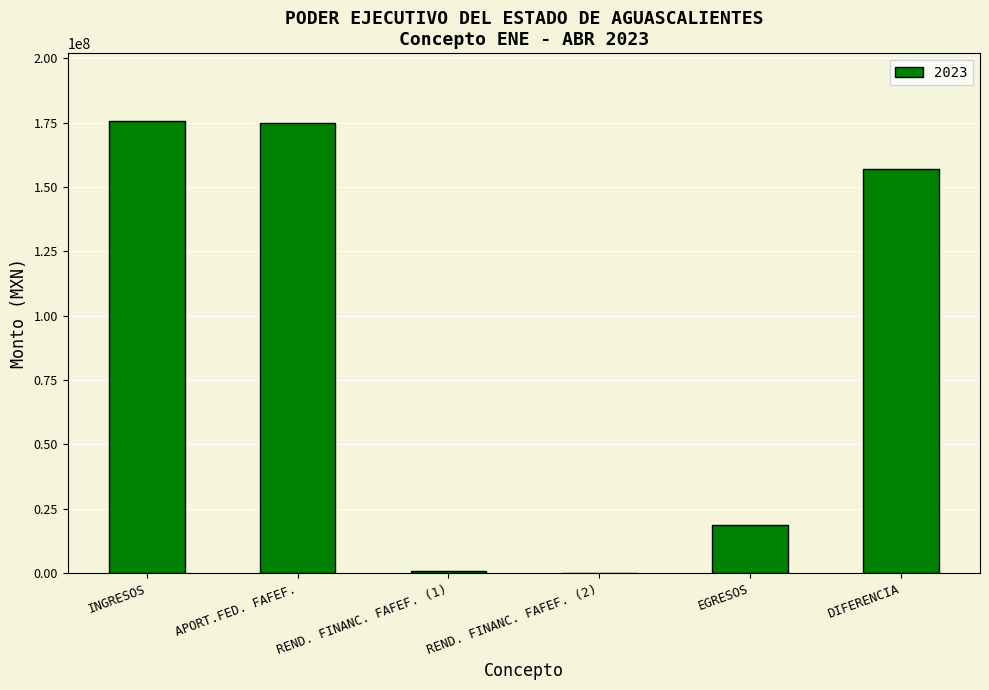

Approximately how many times larger is the value at EGRESOS compared to DIFERENCIA?

0.1